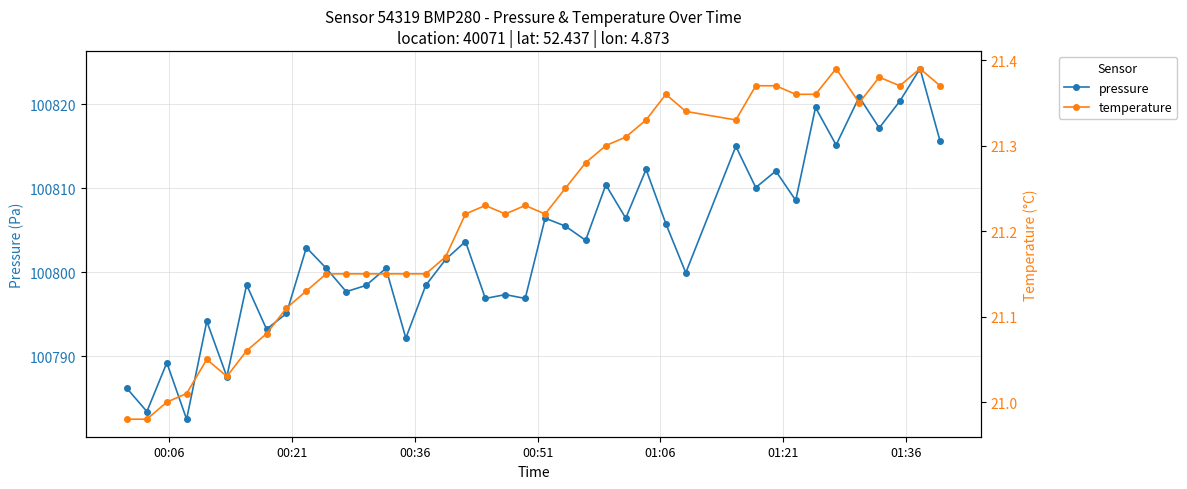

What are all the series names shown in the legend?

pressure, temperature